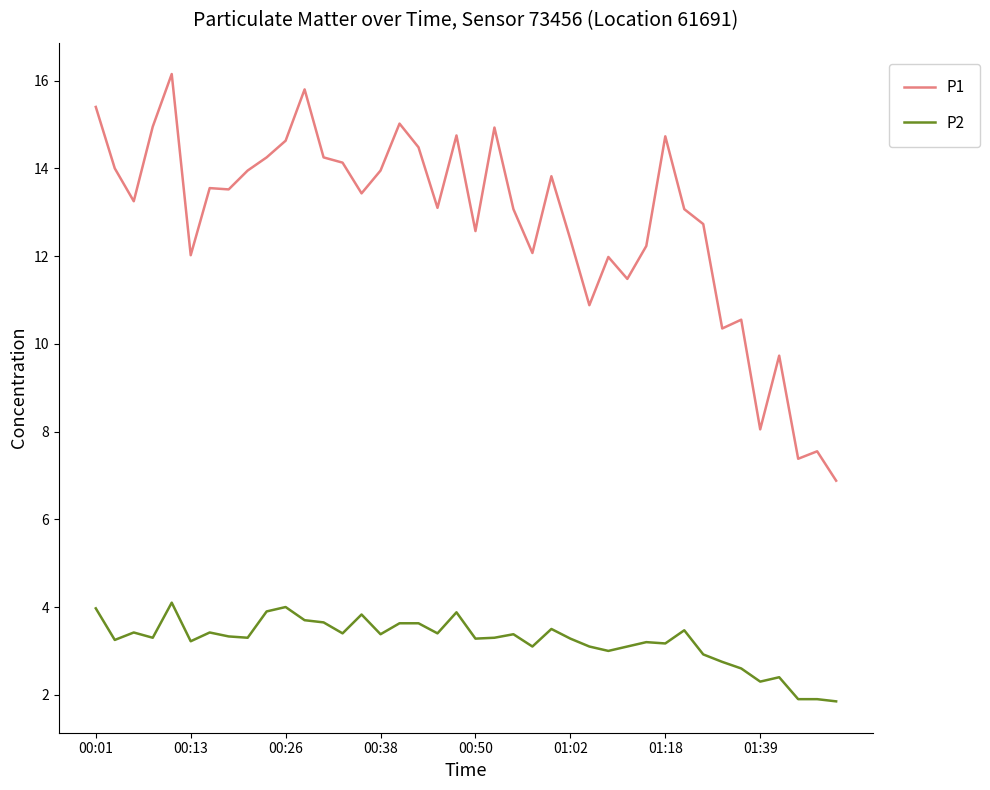

List the series in order of their overall mean, highest first.

P1, P2